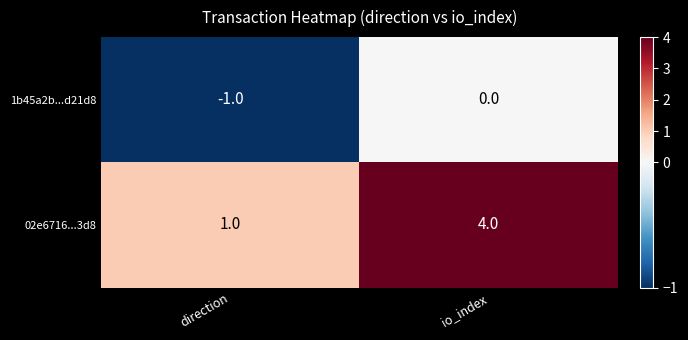

How many distinct data groups are displayed?

2